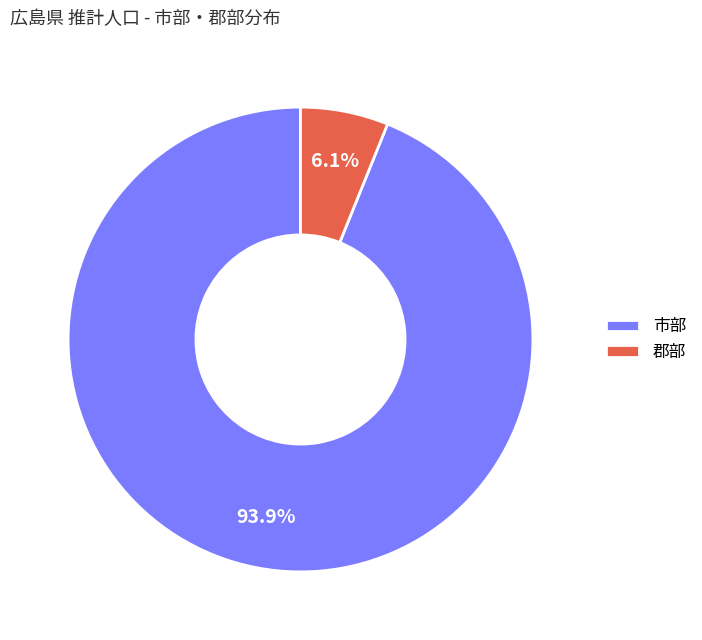

Which has a higher value, 市部 or 郡部?

市部